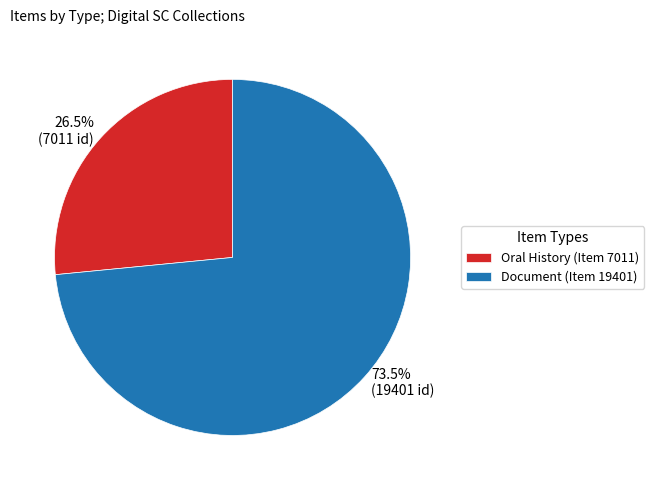

What percentage is NOT represented by Document (Item 19401)?

26.5%